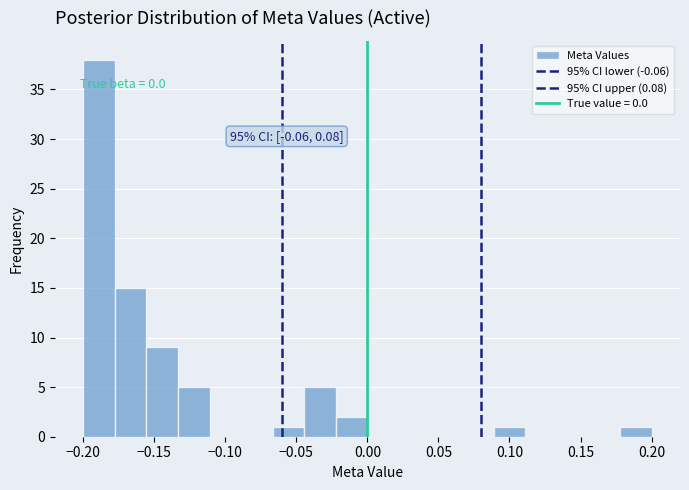

Which range on the x-axis has the tallest bar?

-0.200 to -0.180